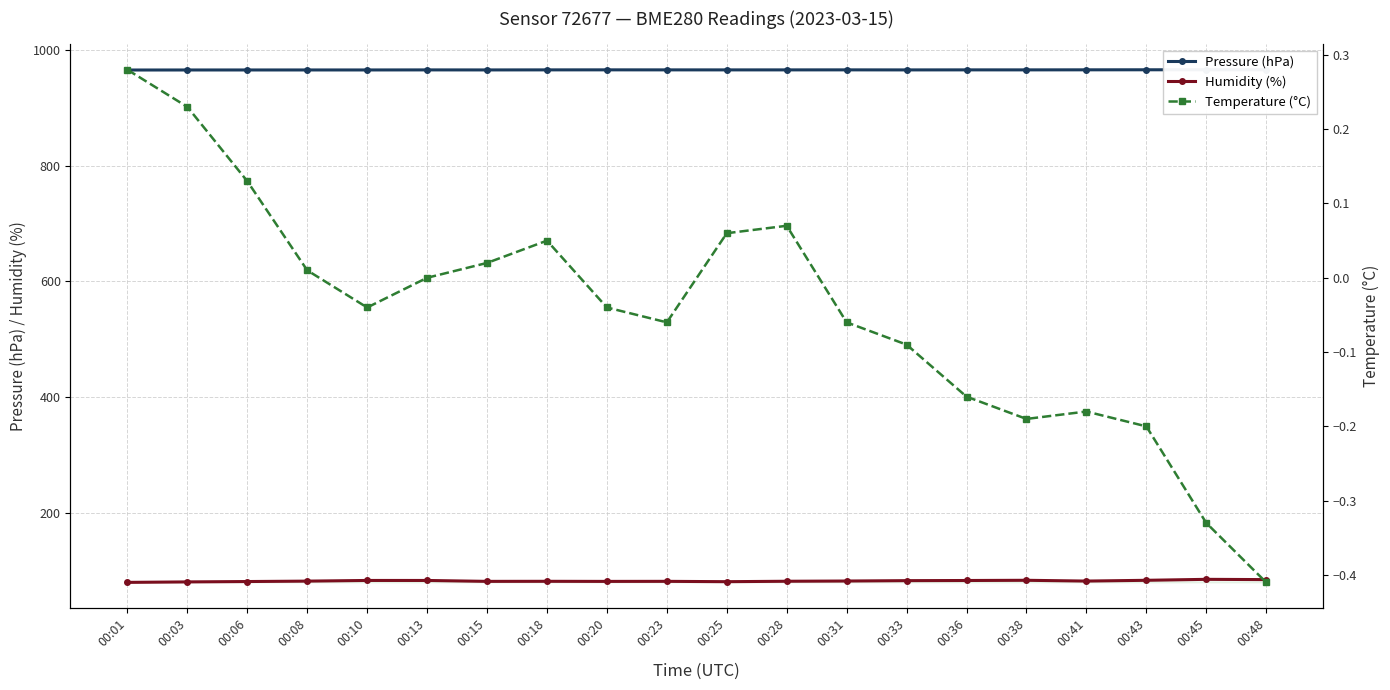

What is the maximum value for Pressure (hPa)?

965.4